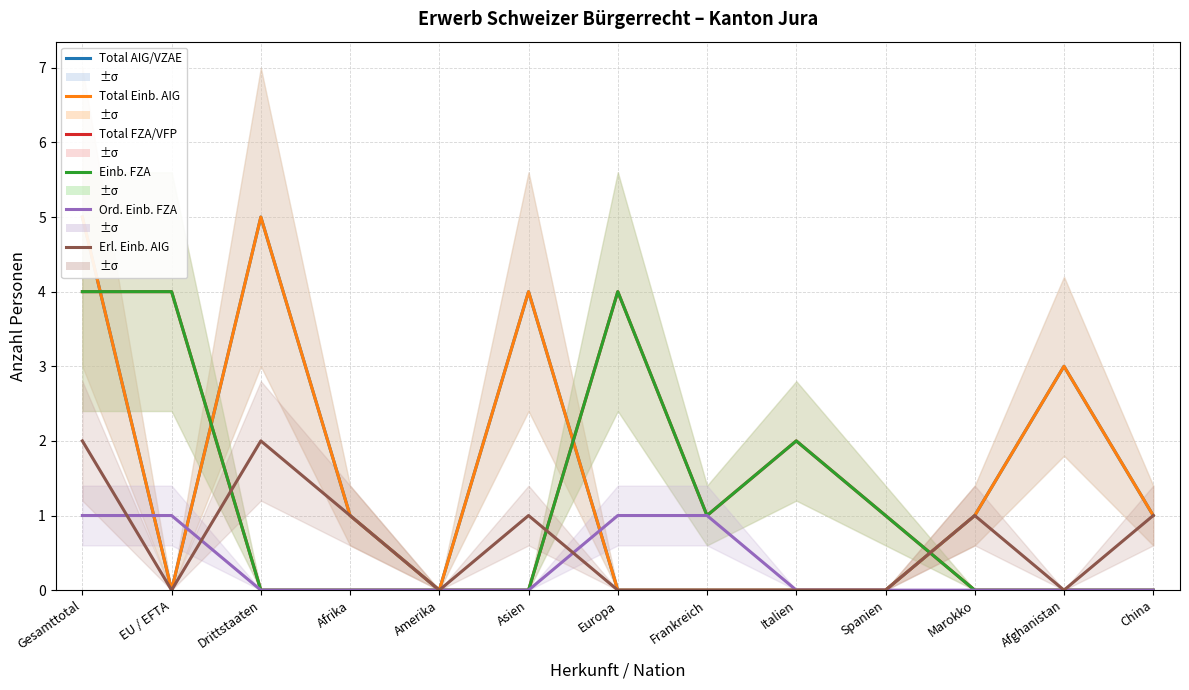

Is this an area chart (filled region under the line)?

No